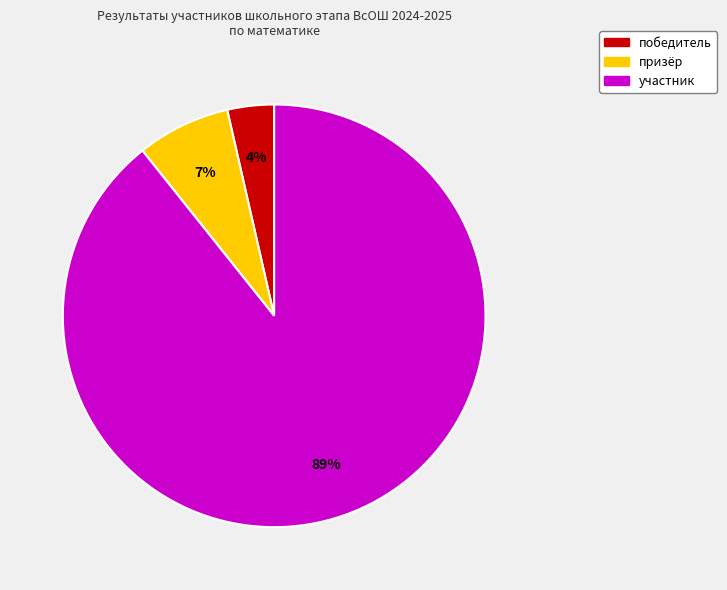

Is it true that победитель is 11% of the pie?

False